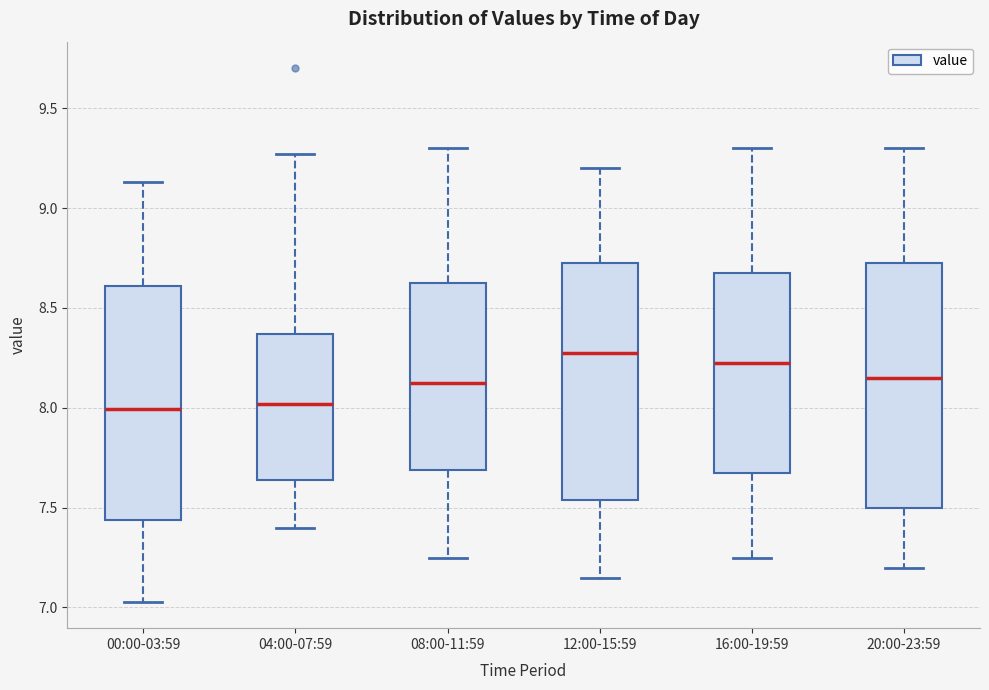

Reading left to right, transcribe this box plot: for each box, give where its median line is, the range the box spans, and where its two whiskers end, as read against the y-axis. The values are not printed on the chart, so give them approximately, as read against the axis.

00:00-03:59: median 8.00, box 7.45 to 8.60, whiskers 7.05 to 9.15
04:00-07:59: median 8.00, box 7.65 to 8.35, whiskers 7.40 to 9.25
08:00-11:59: median 8.15, box 7.70 to 8.65, whiskers 7.25 to 9.30
12:00-15:59: median 8.30, box 7.55 to 8.75, whiskers 7.15 to 9.20
16:00-19:59: median 8.25, box 7.70 to 8.70, whiskers 7.25 to 9.30
20:00-23:59: median 8.15, box 7.50 to 8.75, whiskers 7.20 to 9.30